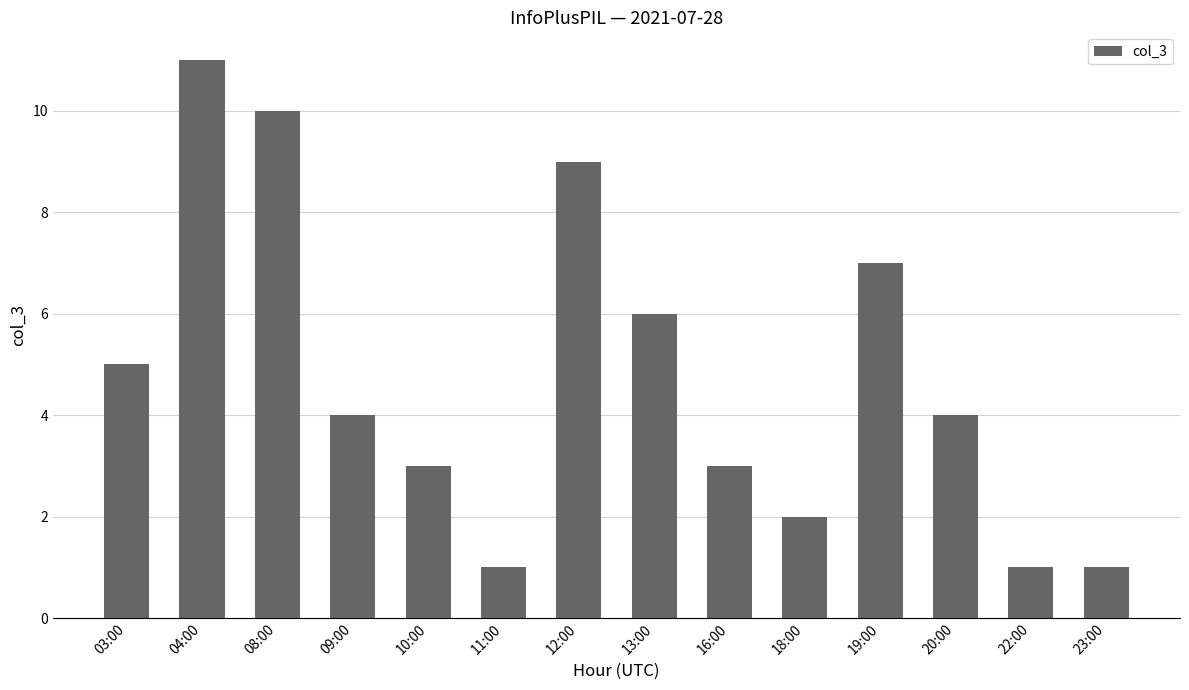

What is the difference between the maximum and second lowest values?

10